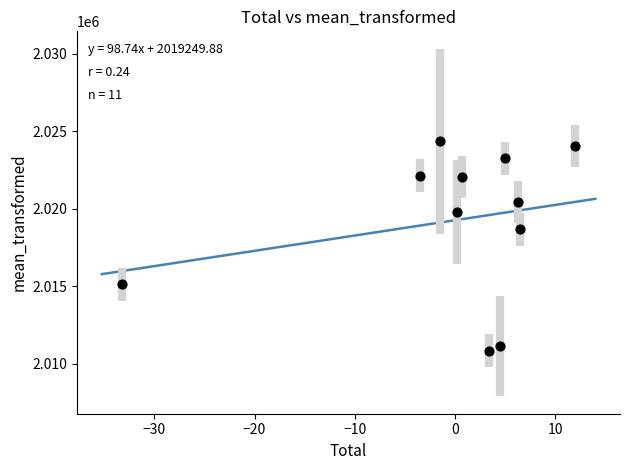

What Y value in the scatter plot is closest to 2017585?

2018654.6